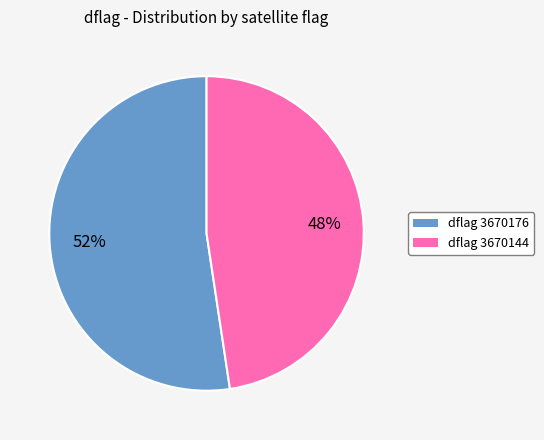

Does any single category account for the majority?

Yes